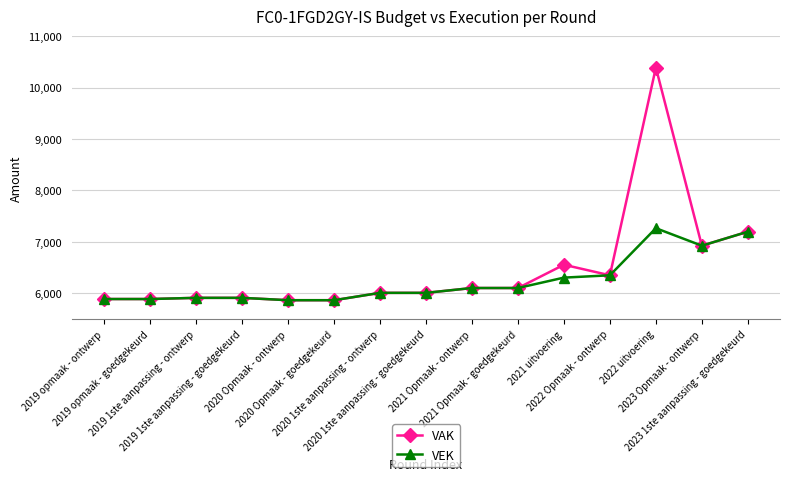

Which series has the largest total across all categories?

VAK